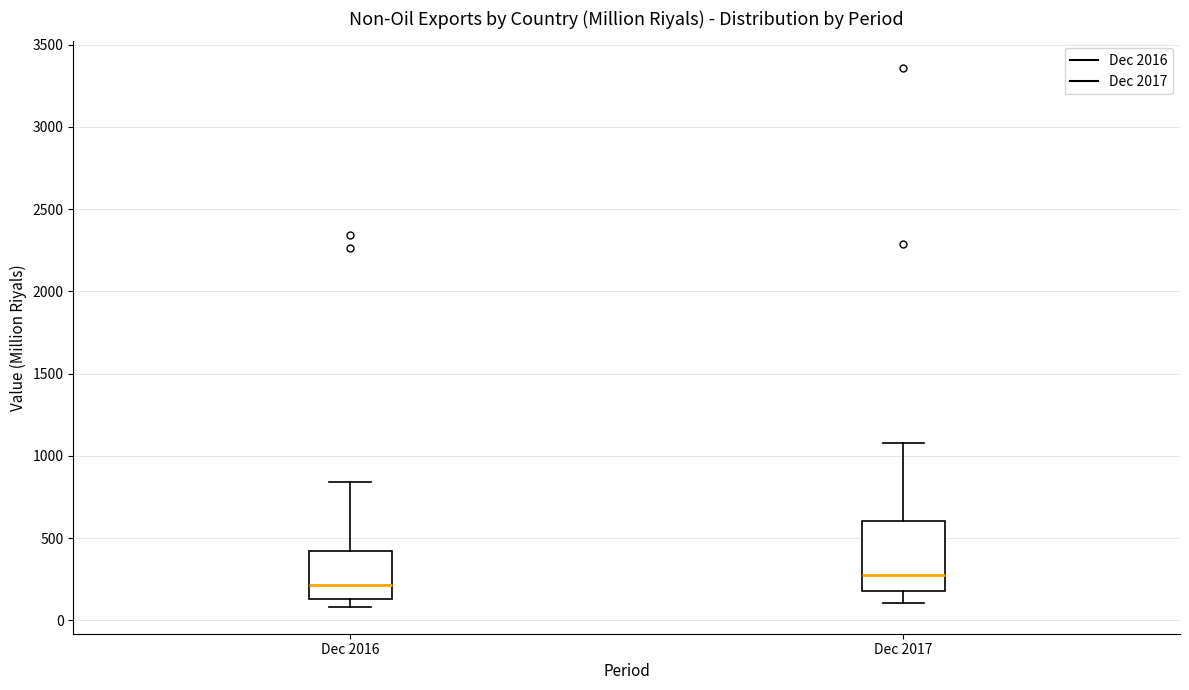

Reading left to right, transcribe this box plot: for each box, give where its median line is, the range the box spans, and where its two whiskers end, as read against the y-axis. The values are not printed on the chart, so give them approximately, as read against the axis.

Dec 2016: median 200, box 150 to 400, whiskers 100 to 850
Dec 2017: median 300, box 200 to 600, whiskers 100 to 1100